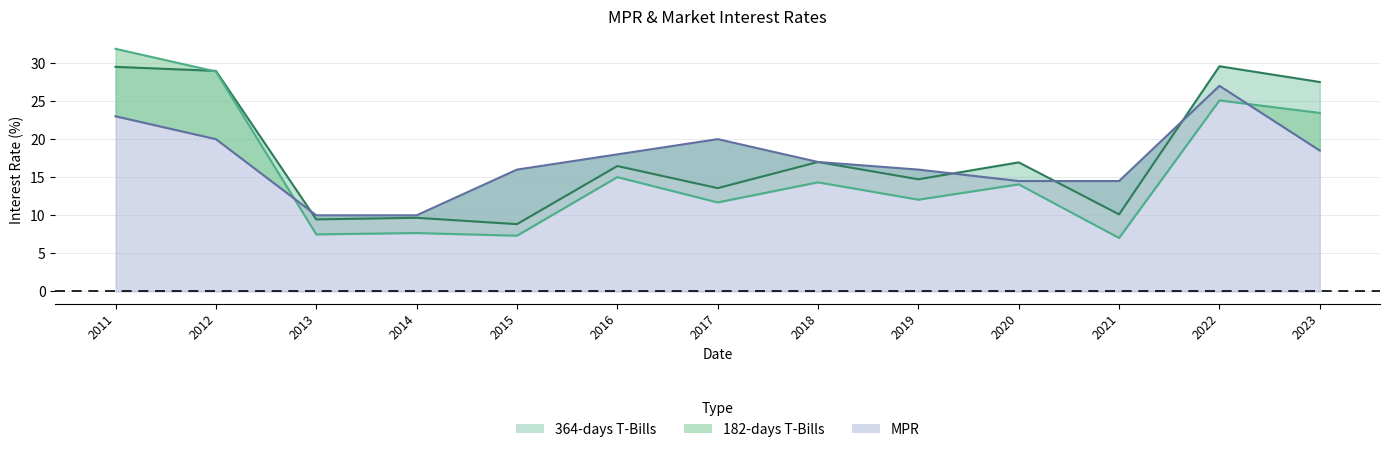

True or false: MPR and 182-days T-Bills cross at least once.

True